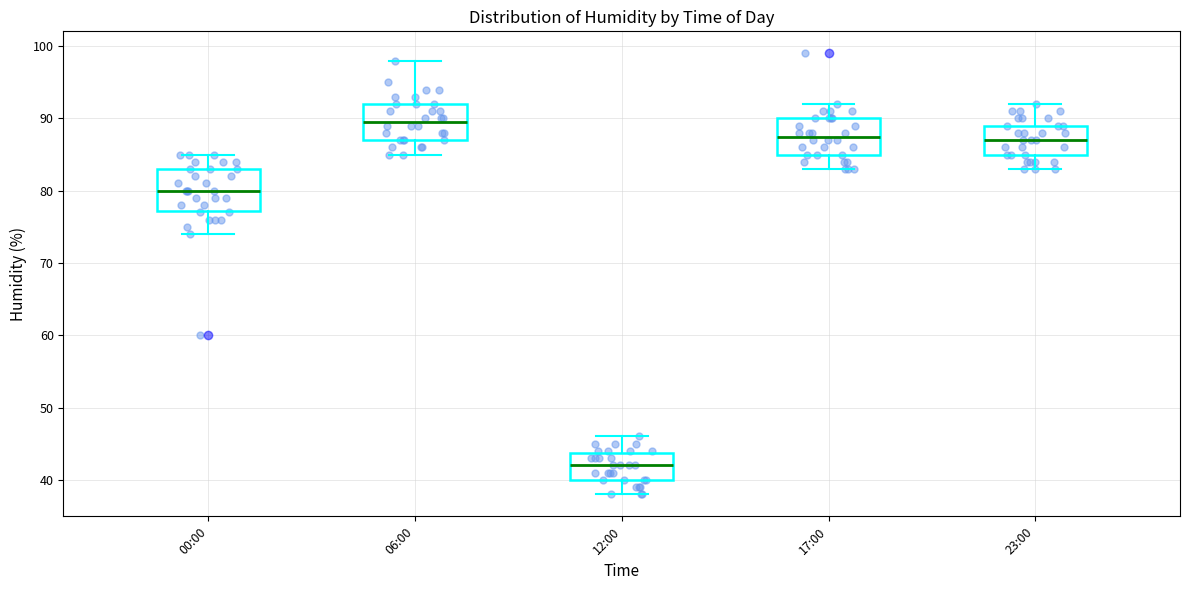

Reading left to right, transcribe this box plot: for each box, give where its median line is, the range the box spans, and where its two whiskers end, as read against the y-axis. The values are not printed on the chart, so give them approximately, as read against the axis.

00:00: median 80, box 77 to 83, whiskers 74 to 85
06:00: median 90, box 87 to 92, whiskers 85 to 98
12:00: median 42, box 40 to 44, whiskers 38 to 46
17:00: median 88, box 85 to 90, whiskers 83 to 92
23:00: median 87, box 85 to 89, whiskers 83 to 92